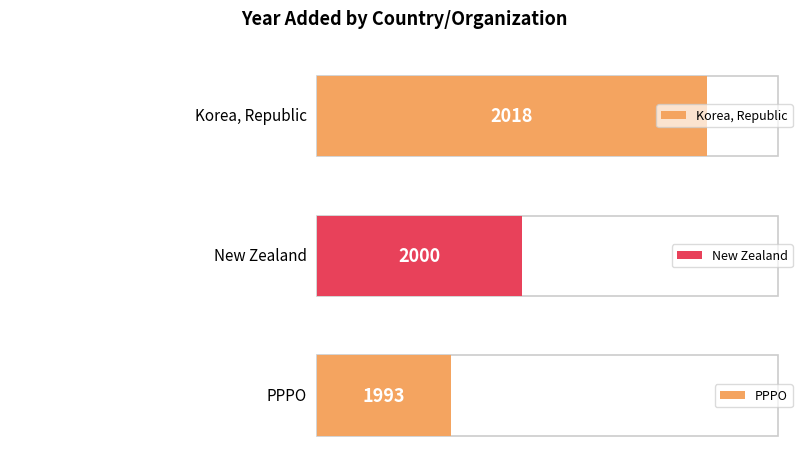

True or false: the data shows 2018 at Korea, Republic.

True